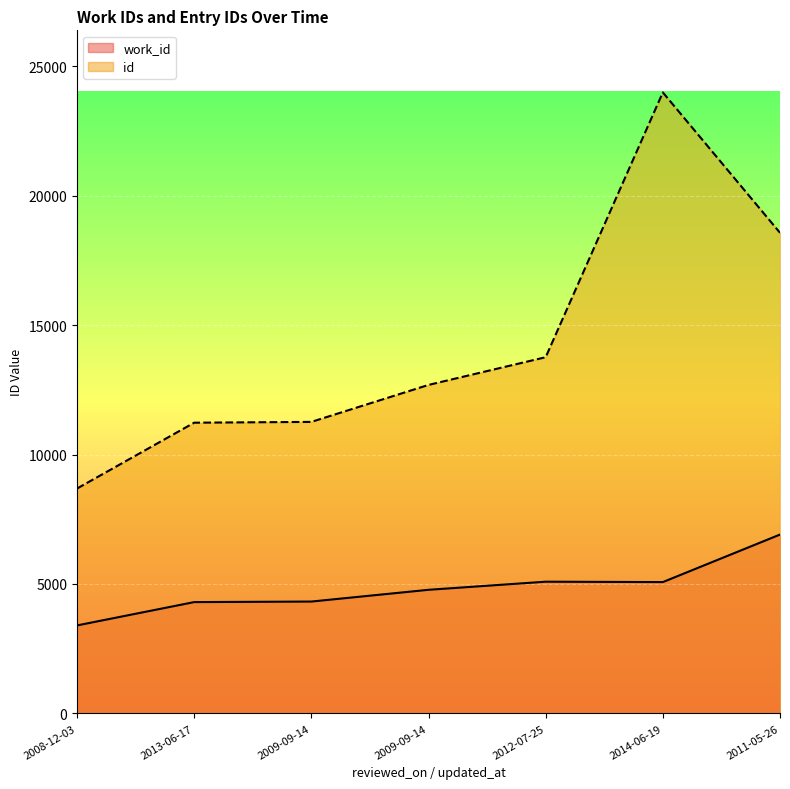

What is the difference between the maximum and minimum values in the id series?

15298